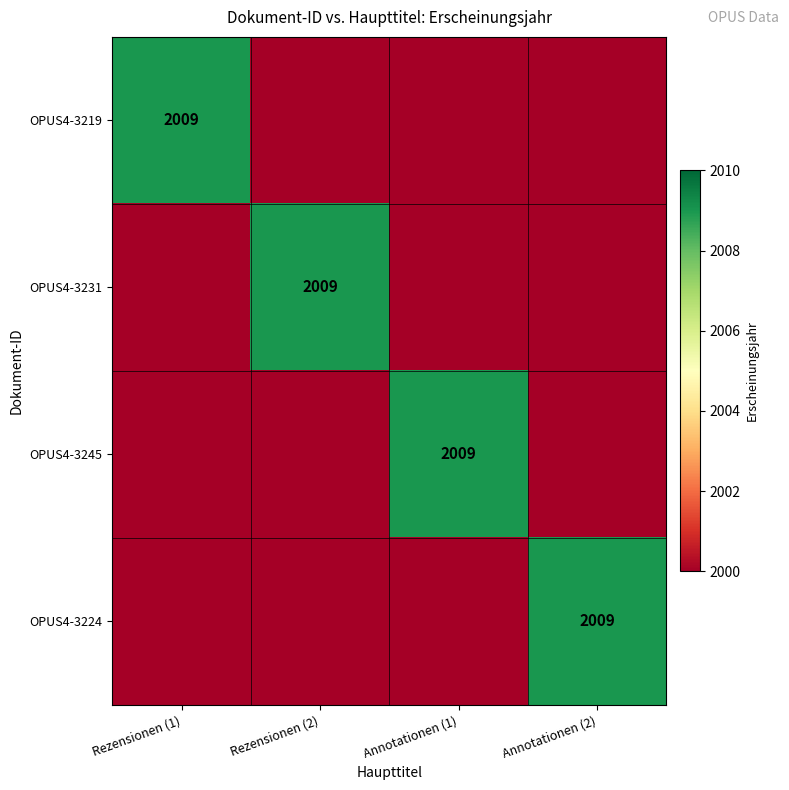

The value of OPUS4-3219 at Rezensionen (1) is 2807. True or false?

False